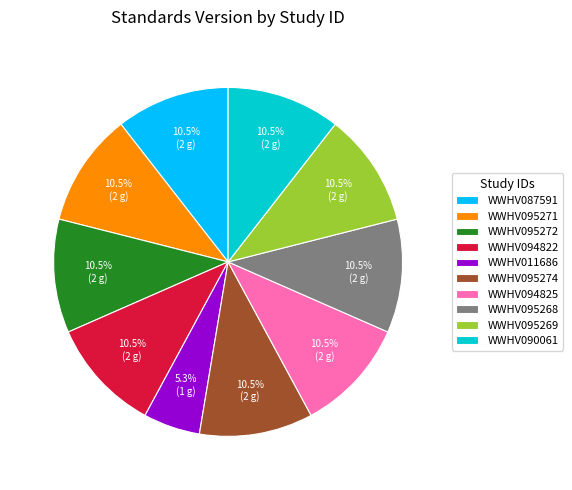

True or false: WWHV011686 accounts for 5% of the total.

True